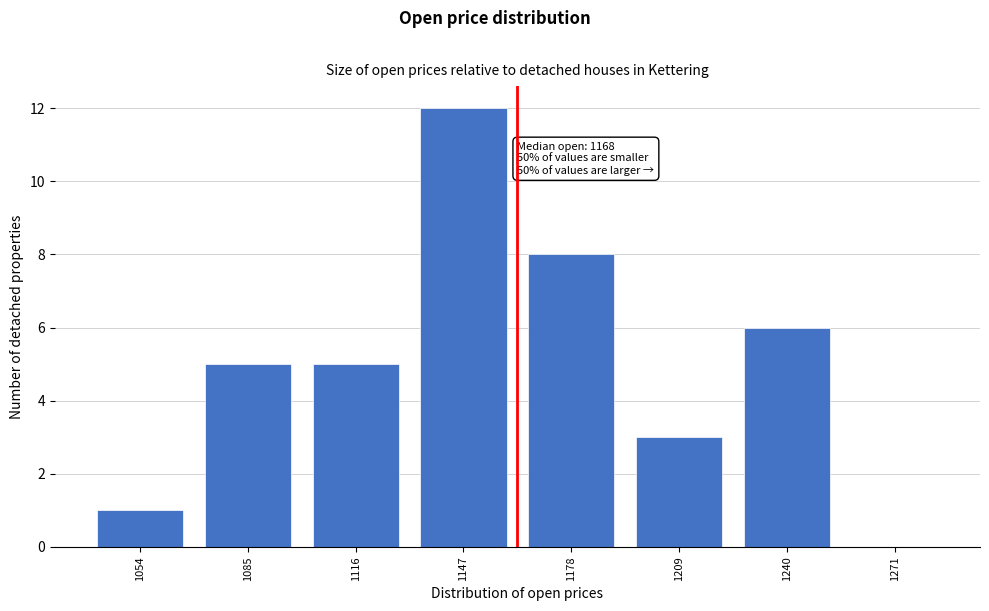

Reading right to left, transcribe all the data shown in this chart.

1271=0	1240=6	1209=3	1178=8	1147=12	1116=5	1085=5	1054=1